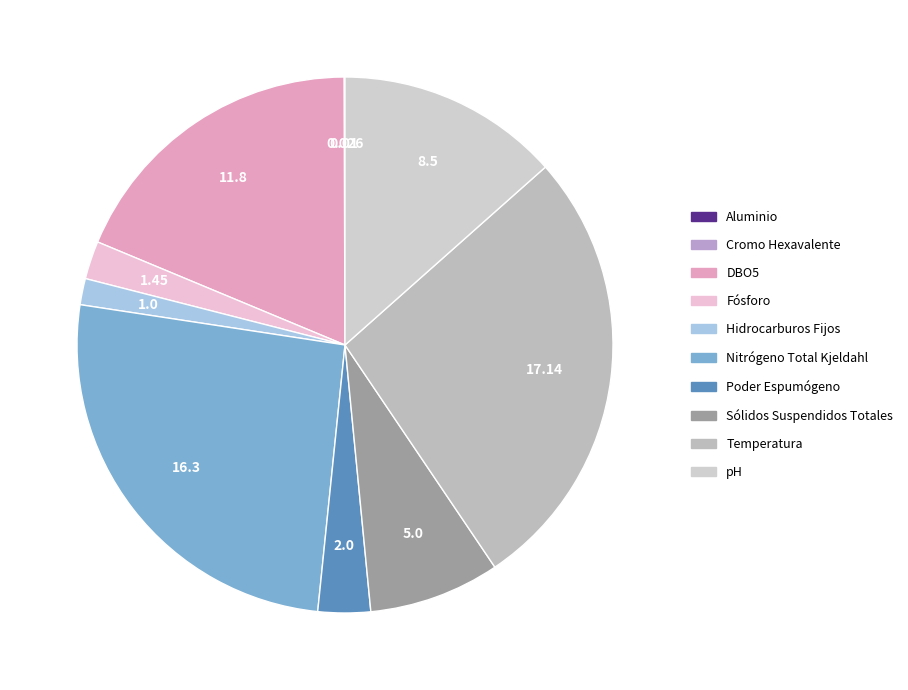

To the nearest percent, what portion does Poder Espumógeno represent?

3%